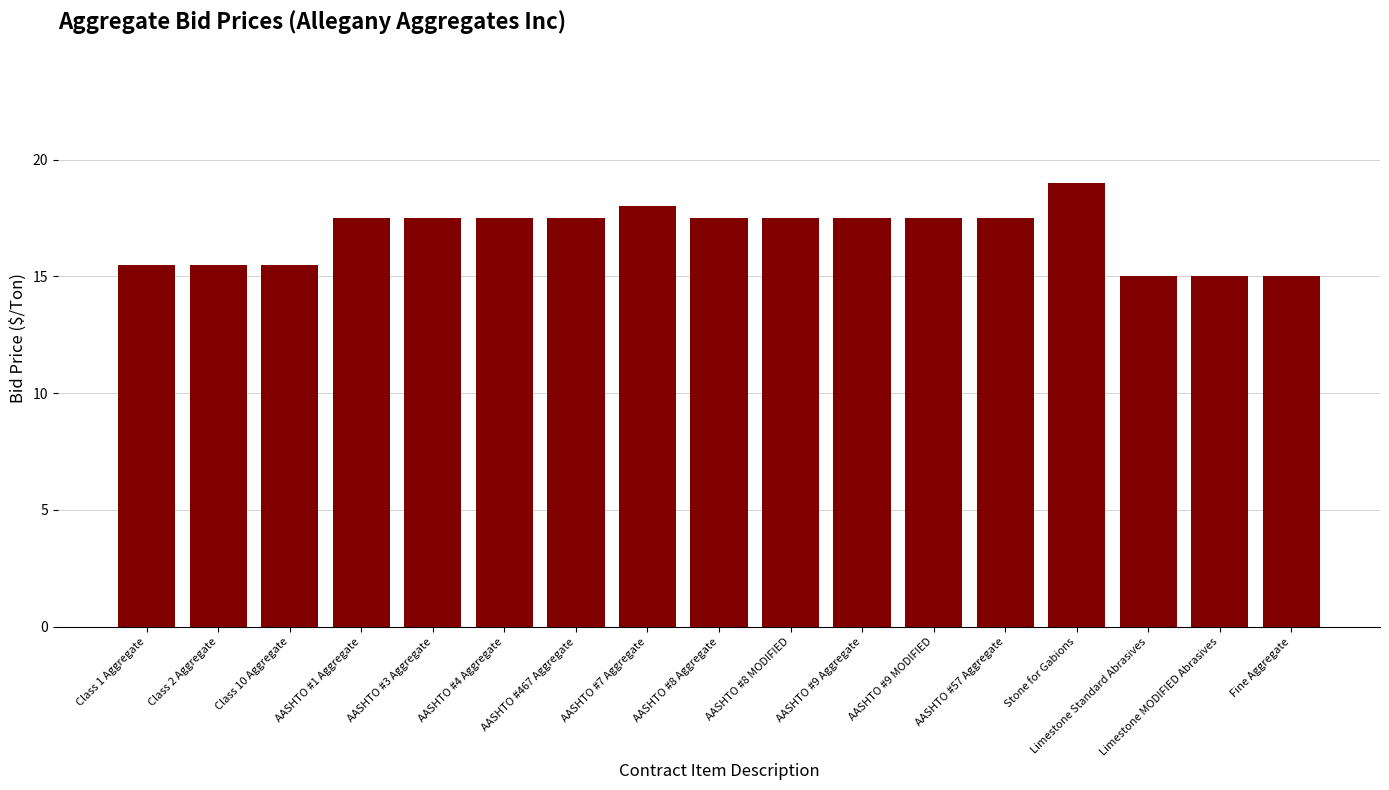

The chart shows a value of 17.5 at AASHTO #9 Aggregate. True or false?

True